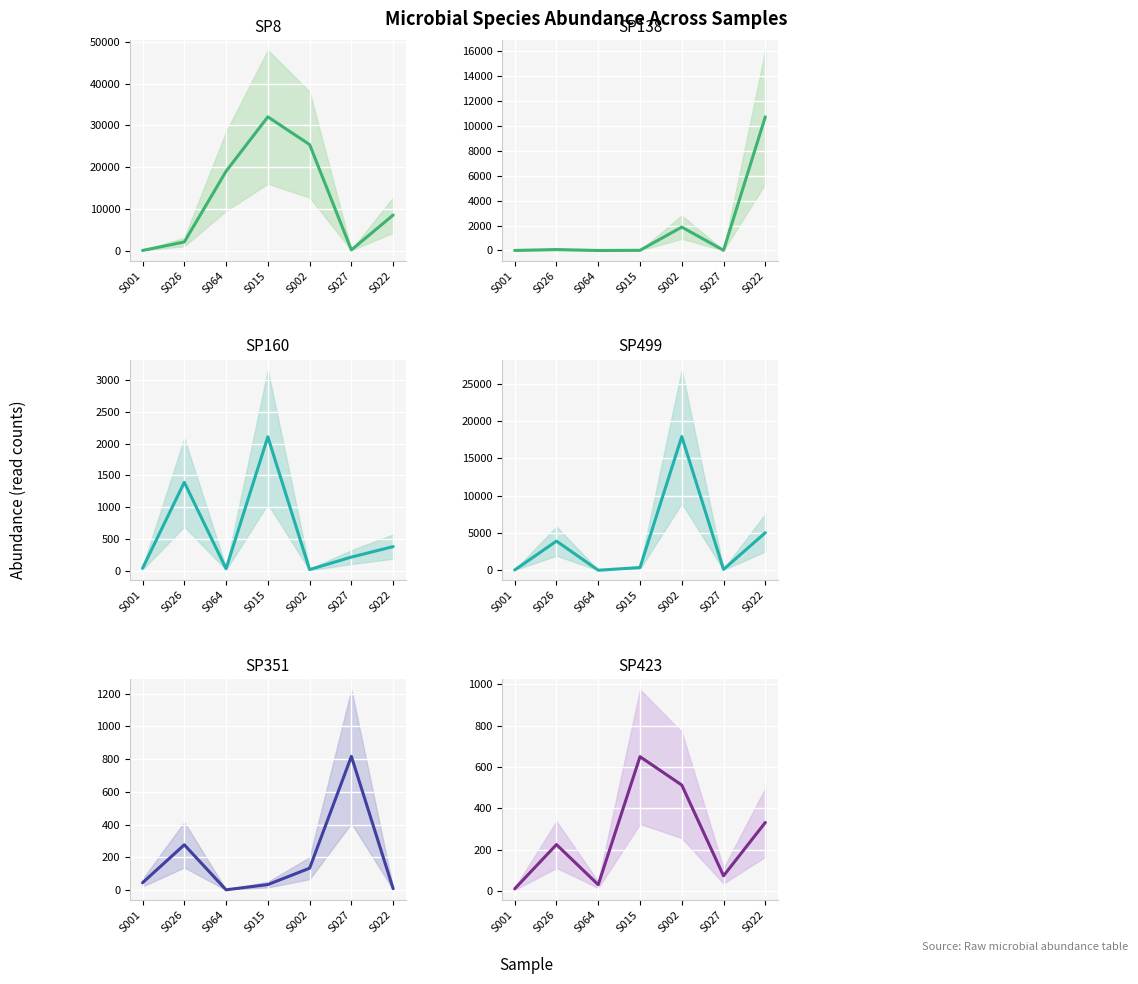

What is the difference between the maximum and second lowest values in the SP160 series?

2072